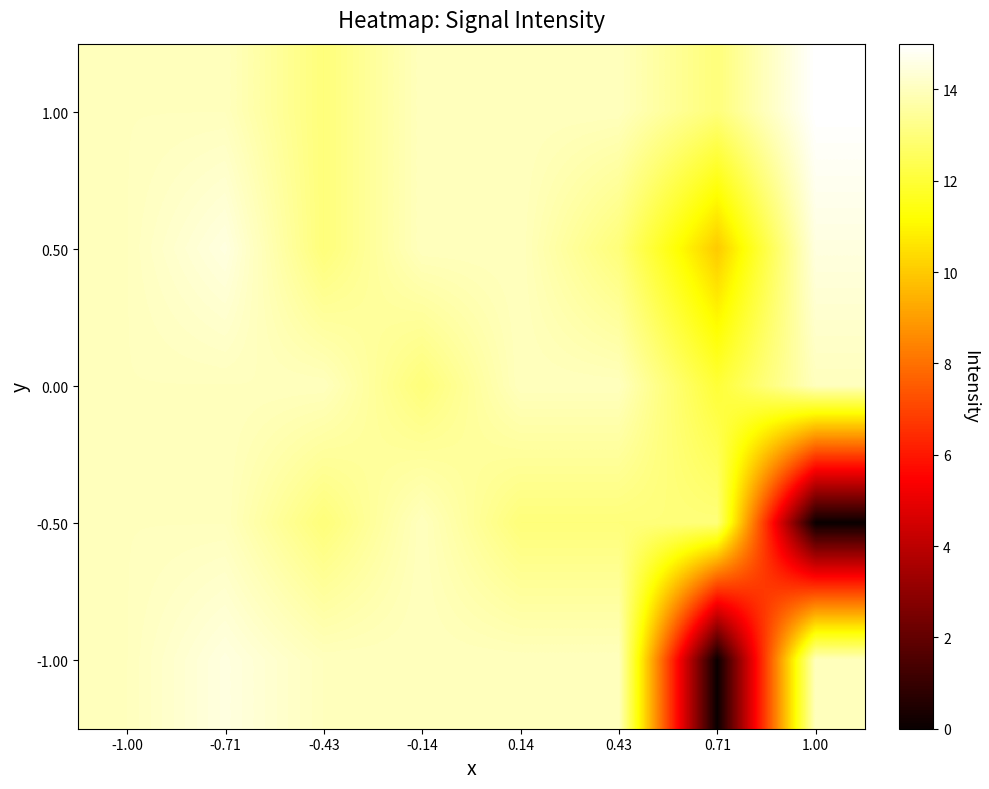

What is the spread (max minus min) of values at 0.43?

1.0